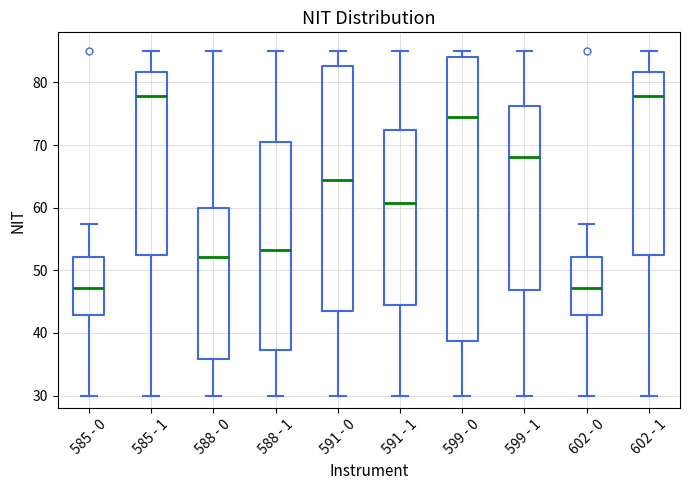

Which box is the tallest, from its lower edge to its upper edge?

599 - 0